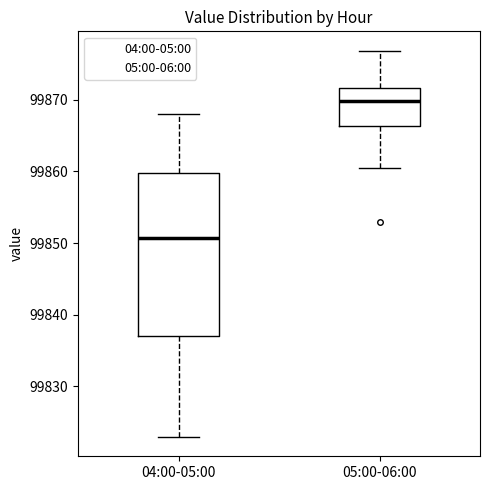

Where is the lower edge of the box for 04:00-05:00 on the y-axis? The values are not printed on the chart, so give them approximately, as read against the axis.

99837